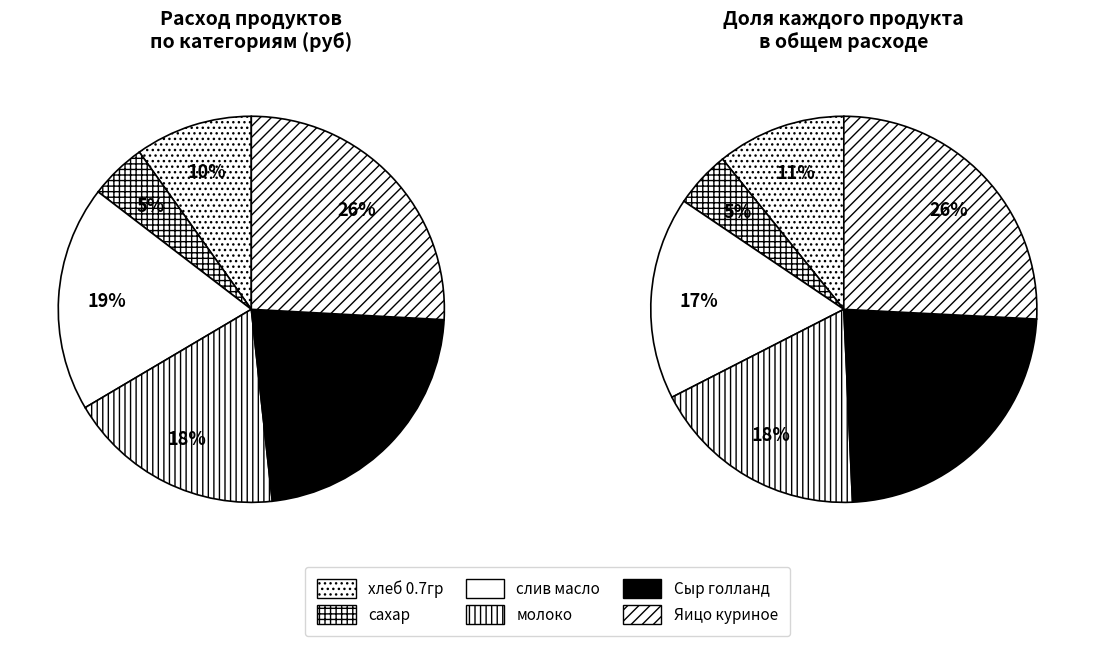

Does Яицо куриное represent more than half of the total?

No